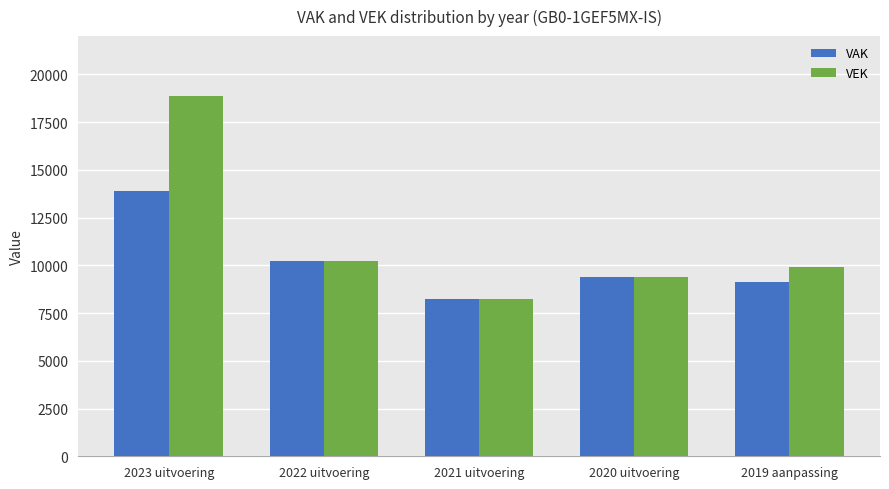

At how many categories does at least one series exceed 9122?

4